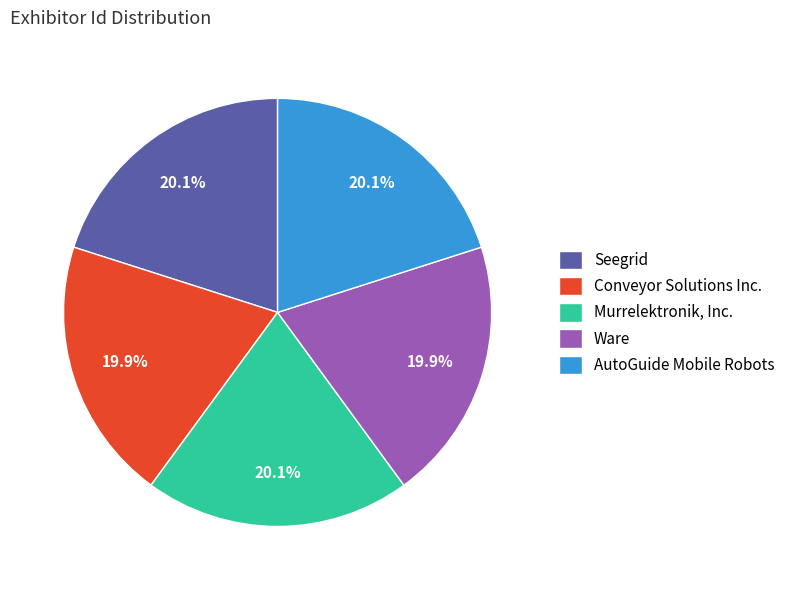

What percentage is NOT represented by AutoGuide Mobile Robots?

79.9%